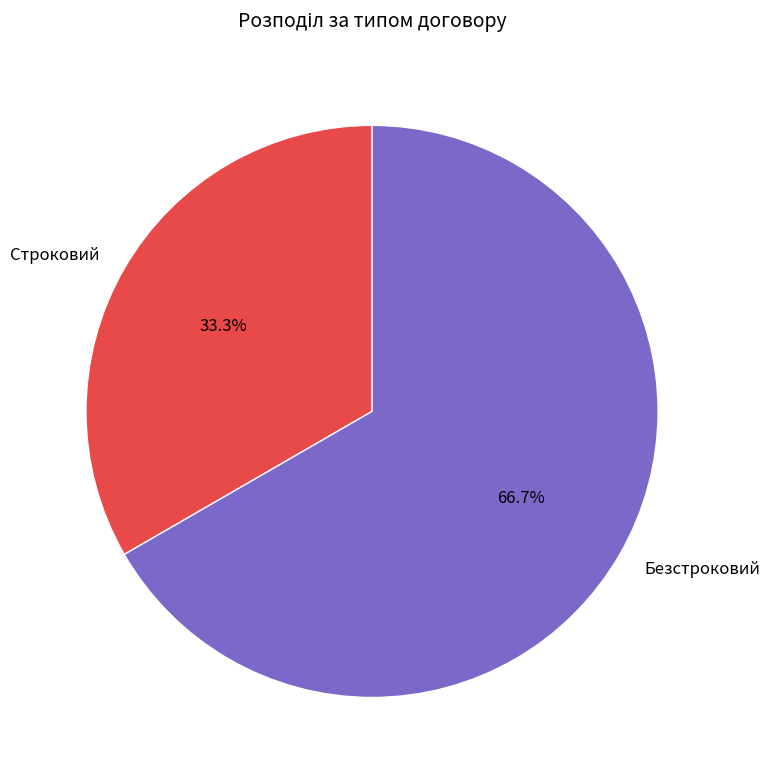

The Строковий slice represents 18% of the pie. True or false?

False